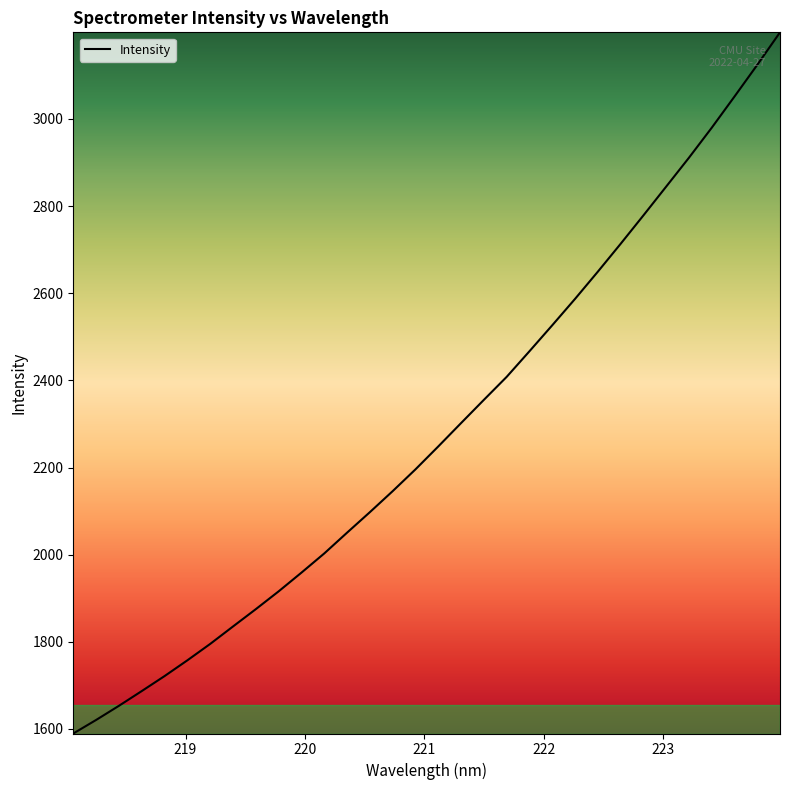

How many values are below 2248?

16